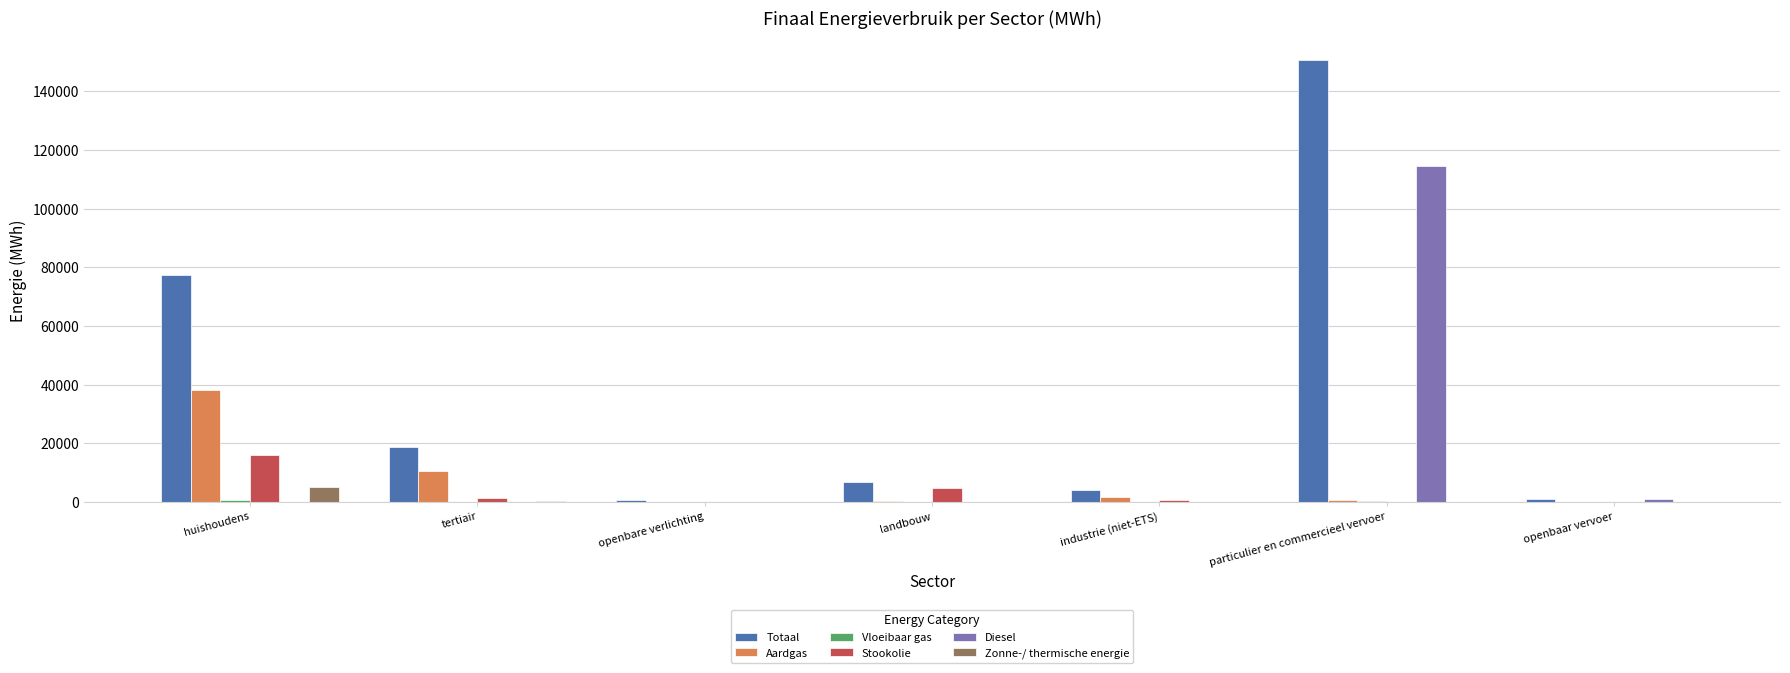

Which series has the largest total across all categories?

Totaal